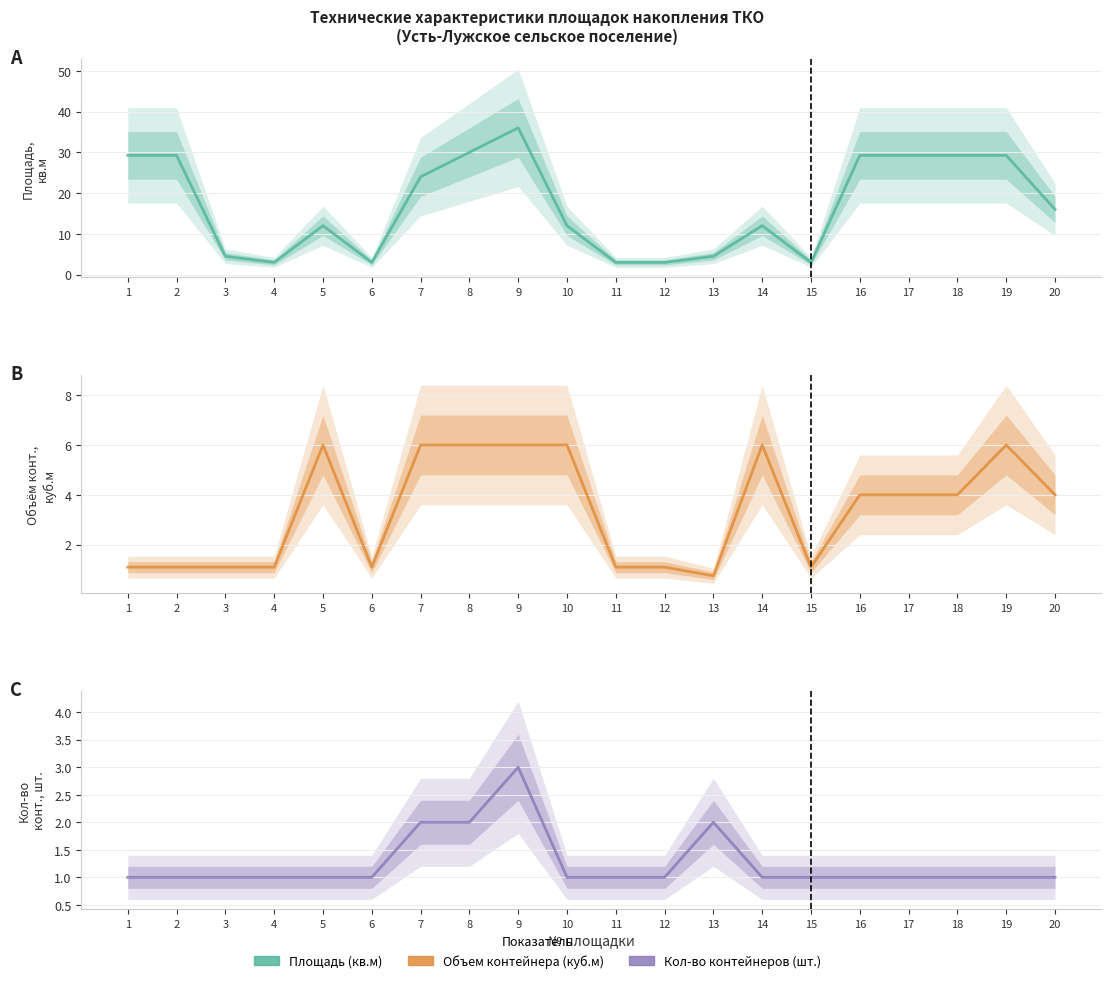

At how many categories does at least one series exceed 27?

8